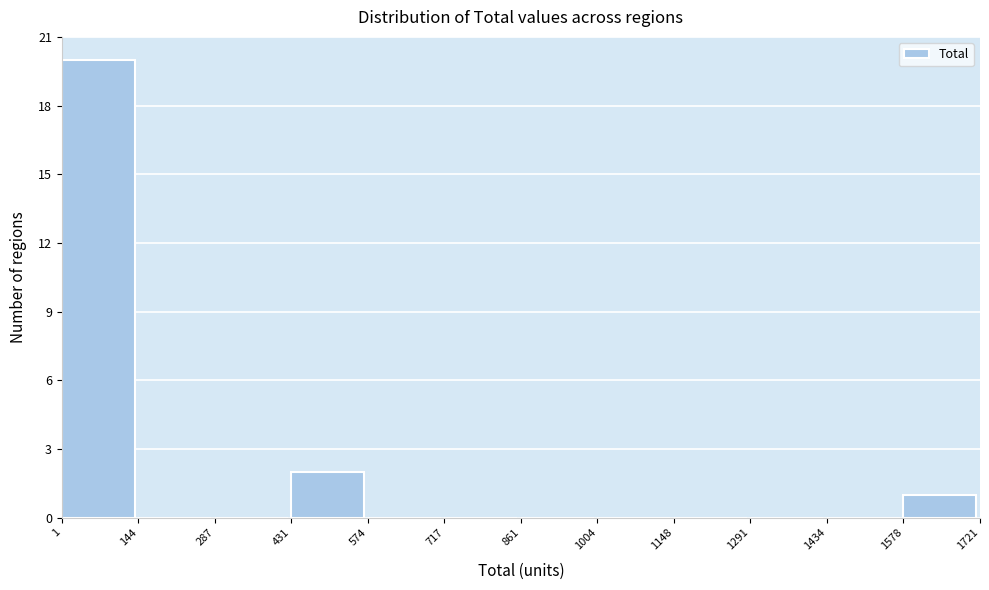

Reading left to right, list every bar in this chart as the range it spans on the x-axis followed by its height. The values are not printed on the chart, so give them approximately, as read against the axis.

1 to 144: 20
144 to 287: 0
287 to 431: 0
431 to 574: 2
574 to 717: 0
717 to 861: 0
861 to 1004: 0
1004 to 1148: 0
1148 to 1291: 0
1291 to 1434: 0
1434 to 1578: 0
1578 to 1721: 1